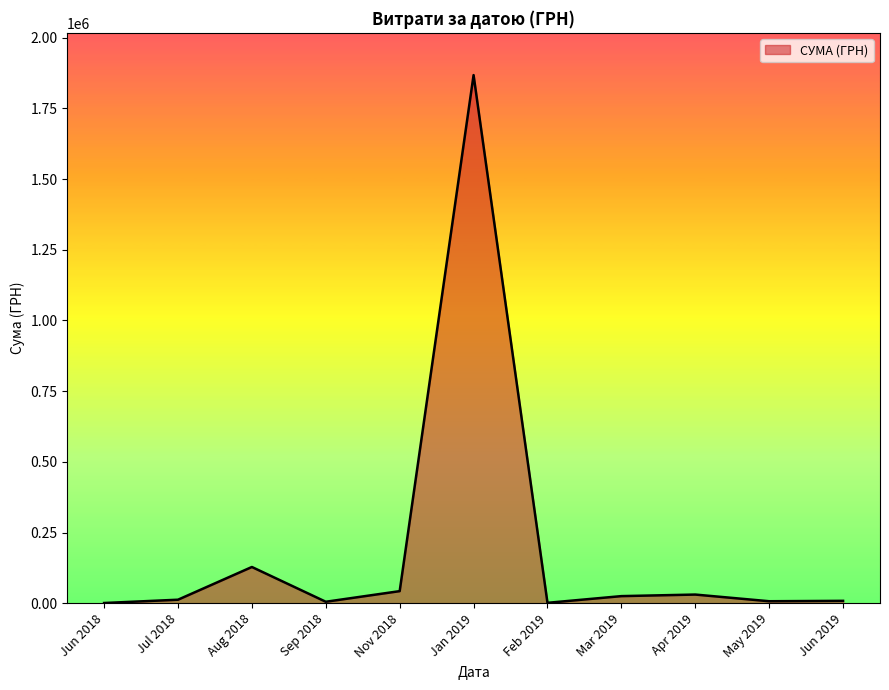

What is the minimum value shown in the chart?

576.4